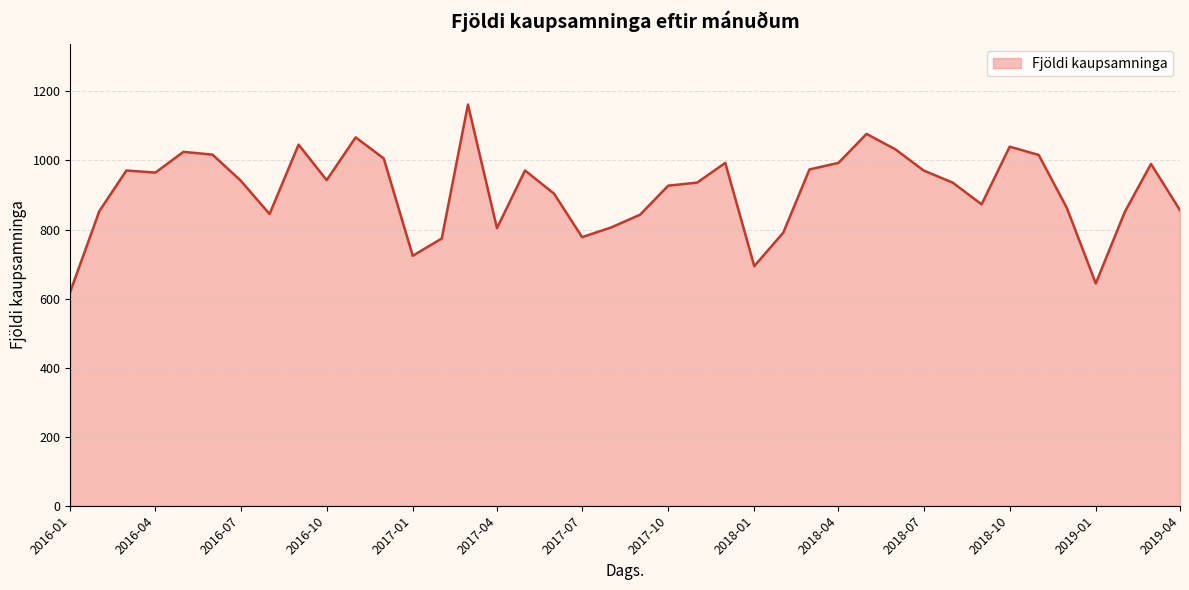

What is the difference between the maximum and minimum values?

542